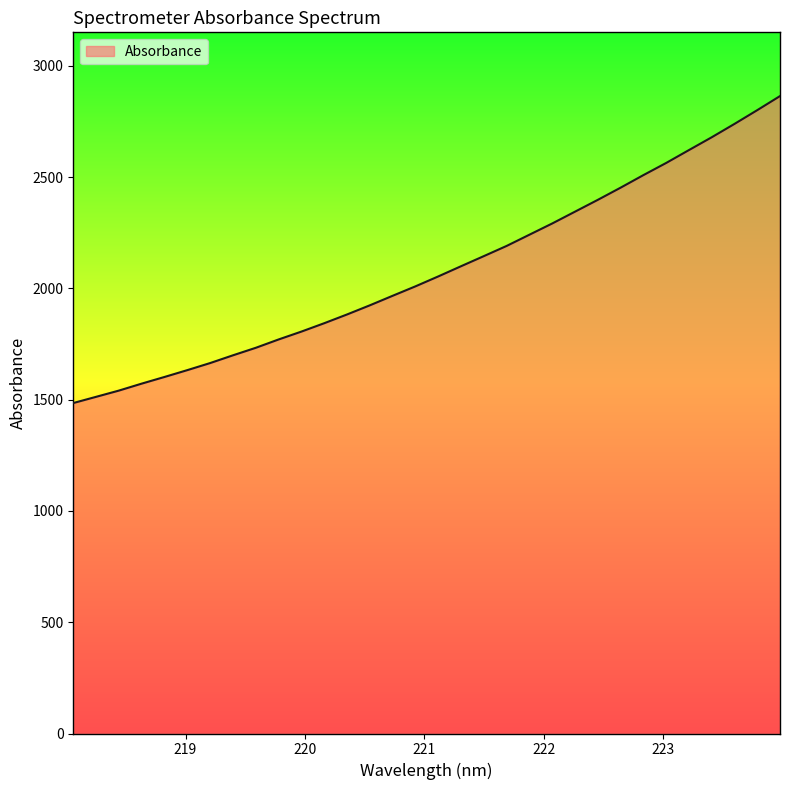

What is the greatest value displayed?

2864.6